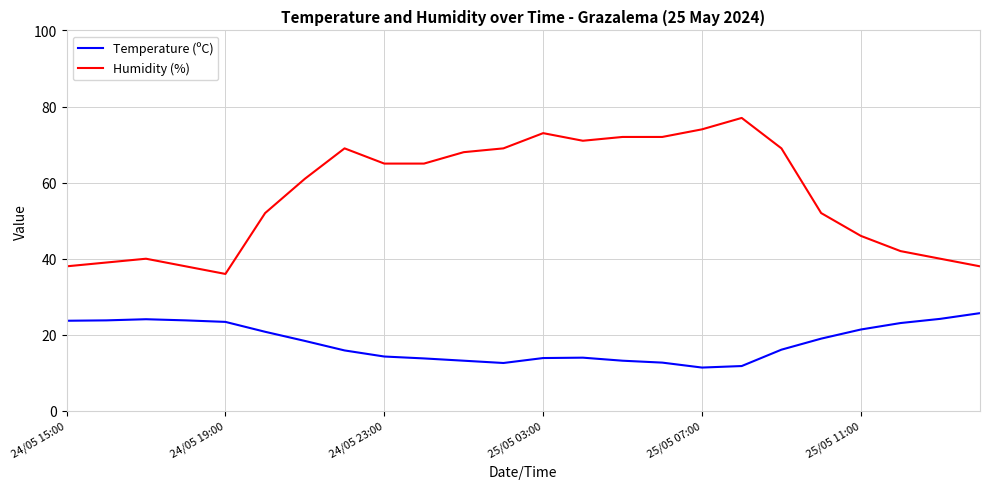

List the series in order of their overall mean, highest first.

Humidity (%), Temperature (ºC)